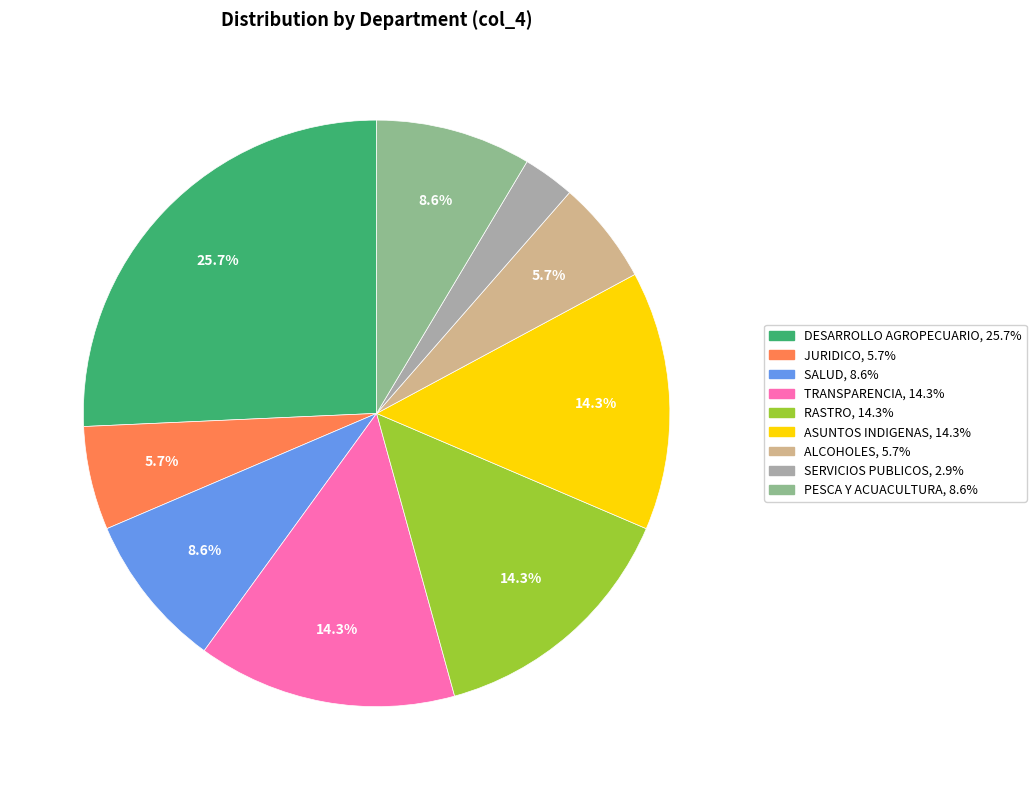

Is it true that ASUNTOS INDIGENAS is 14% of the pie?

True